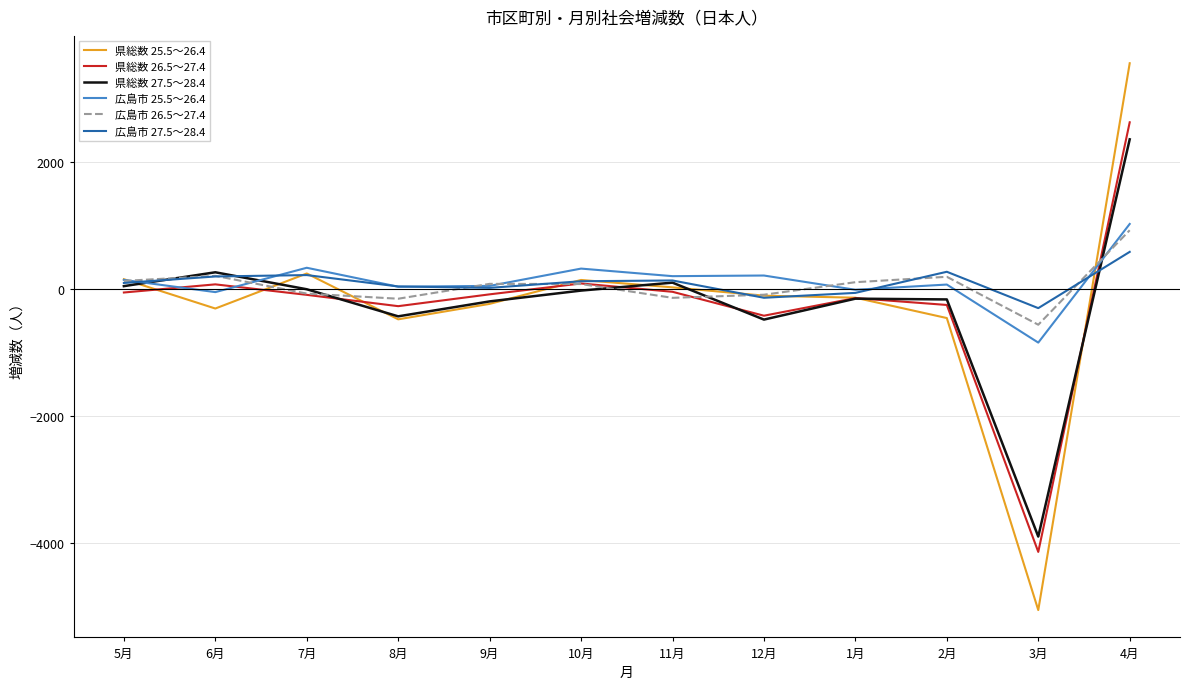

What is the lowest value of the 広島市 25.5～26.4 series?

-844